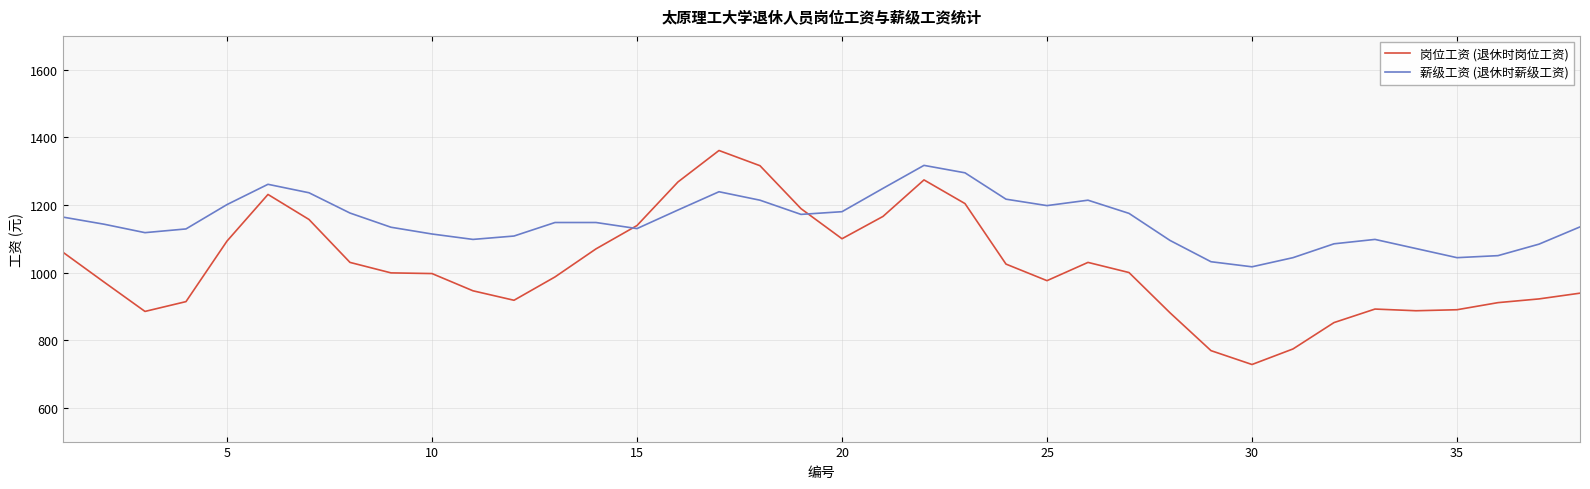

List the series in order of their peak value, highest first.

岗位工资 (退休时岗位工资), 薪级工资 (退休时薪级工资)